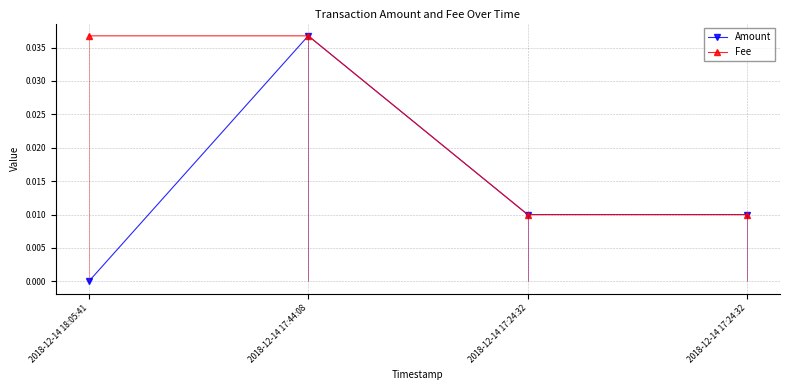

Reading right to left, what are all the values shown in this chart?

Amount: 2018-12-14 17:24:32=0.0	2018-12-14 17:24:32=0.0	2018-12-14 17:44:08=0.0	2018-12-14 18:05:41=0.0
Fee: 2018-12-14 17:24:32=0.0	2018-12-14 17:24:32=0.0	2018-12-14 17:44:08=0.0	2018-12-14 18:05:41=0.0